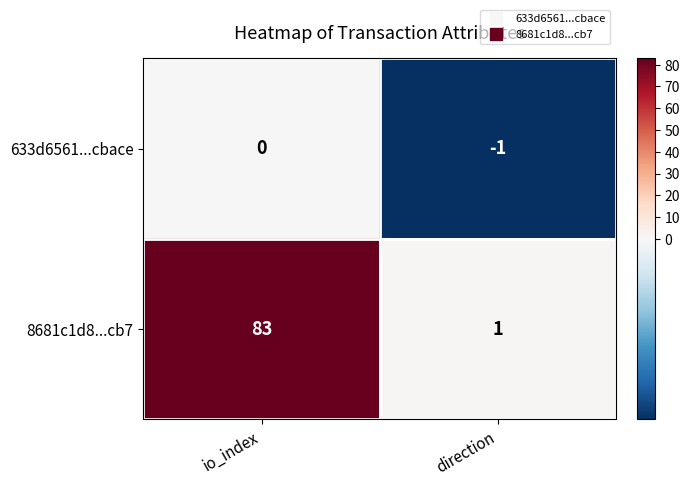

True or false: 633d6561...cbace has a value of -2 at direction.

False